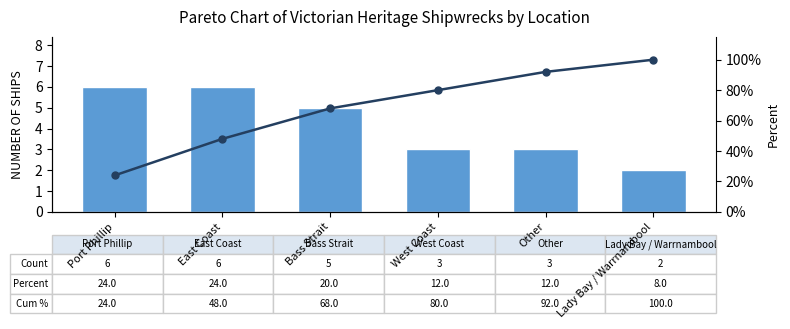

What is the difference between the highest and lowest values at Bass Strait?

63